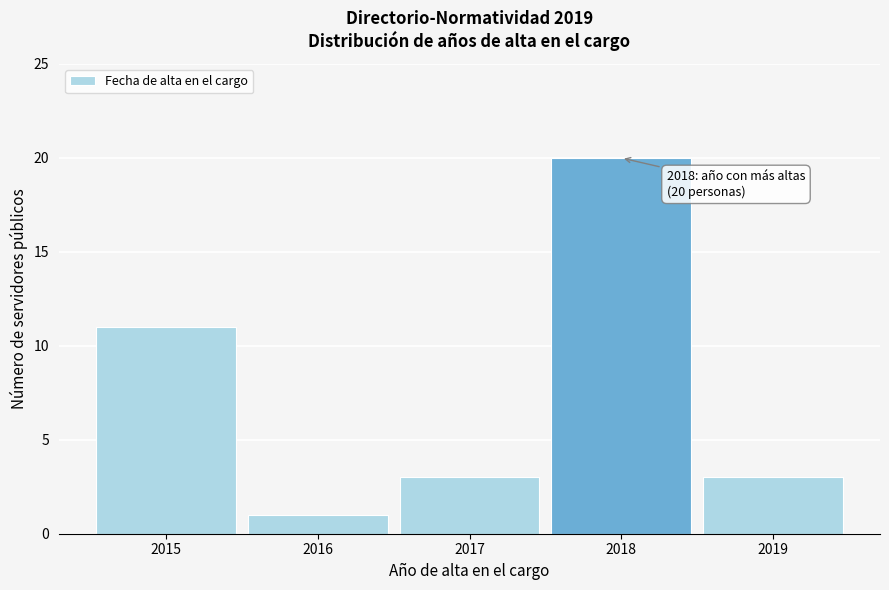

Reading left to right, extract all data points from this chart.

2015=11	2016=1	2017=3	2018=20	2019=3